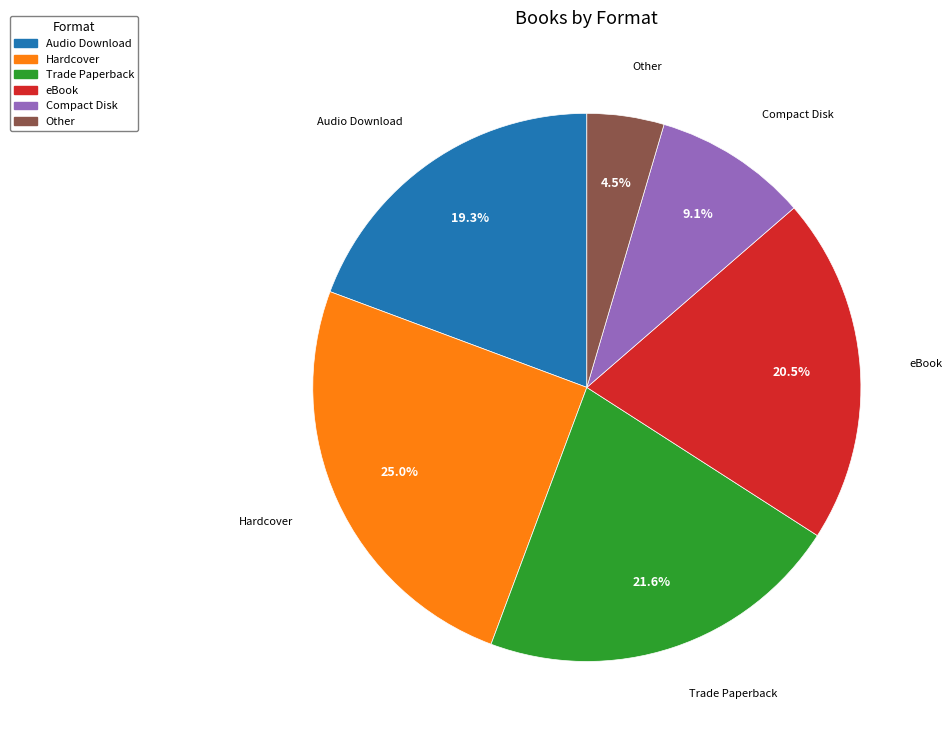

Does any single category account for the majority?

No